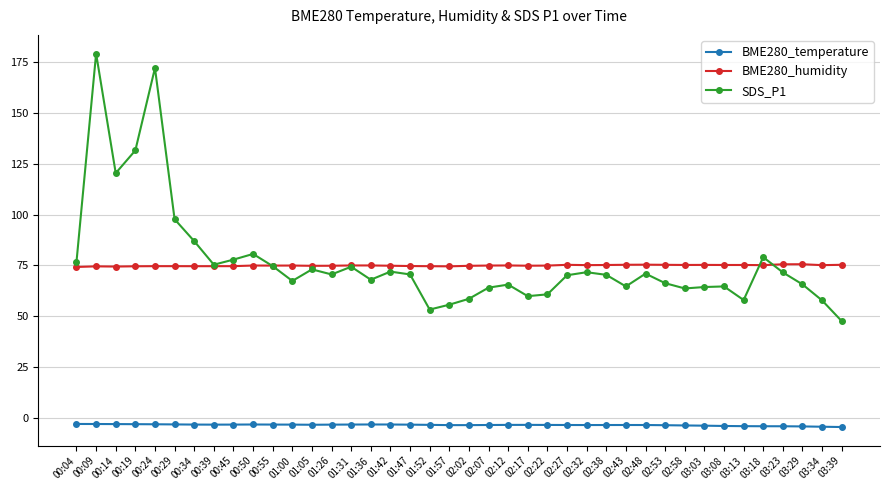

Is the value of BME280_humidity at 00:50 greater than the value of SDS_P1 at 03:03?

Yes